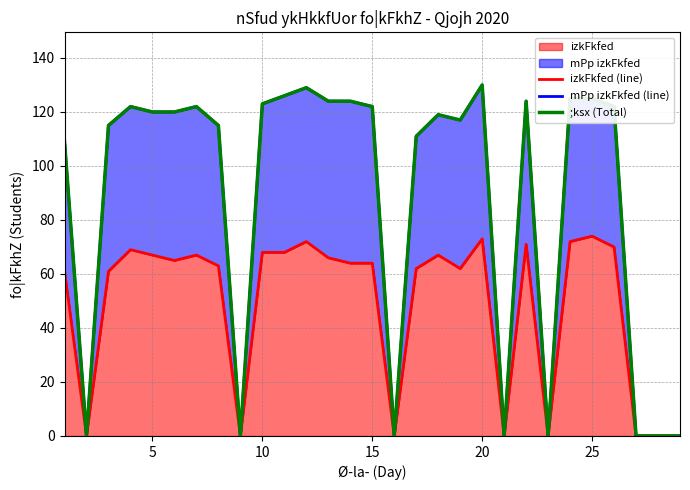

What is the highest value of the izkFkfed series?

74